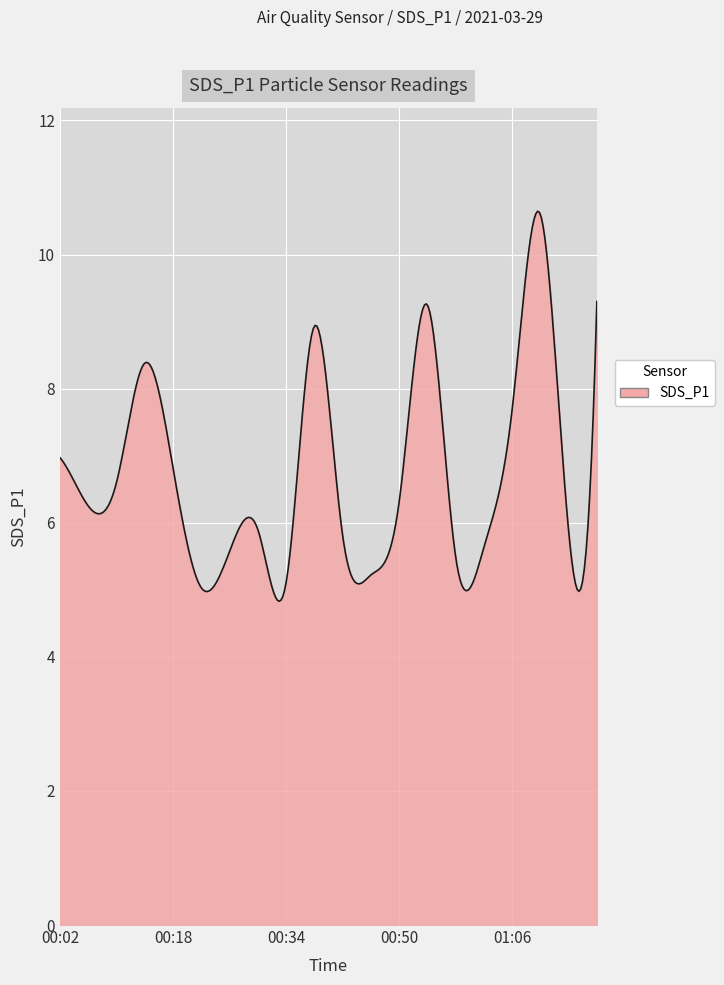

What is the smallest value displayed?

4.8